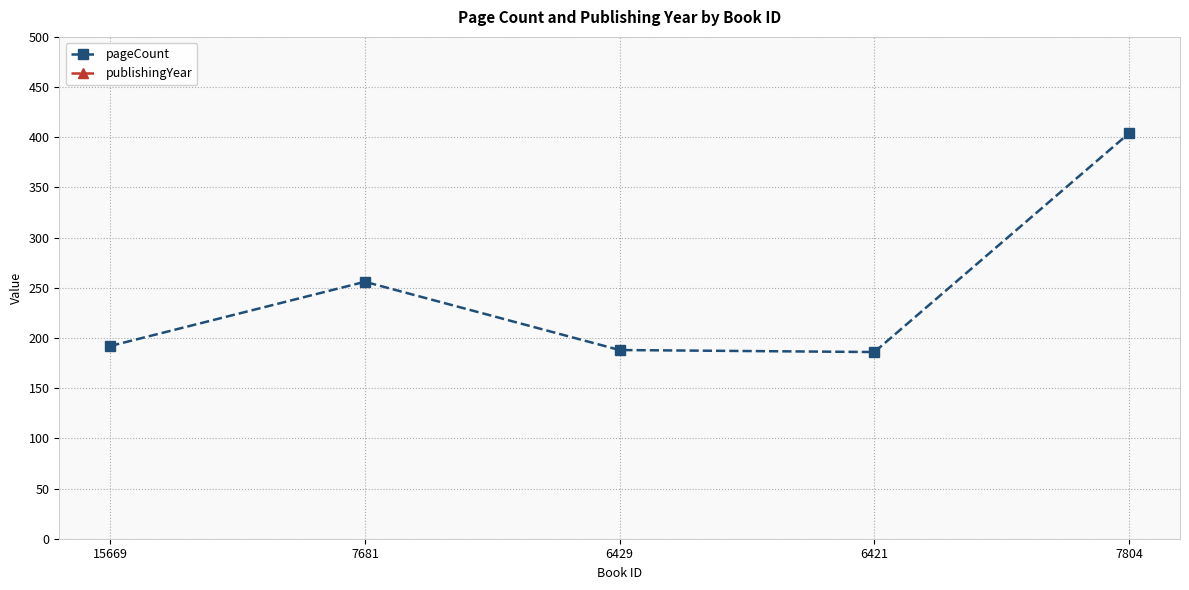

Is this an area chart (filled region under the line)?

No